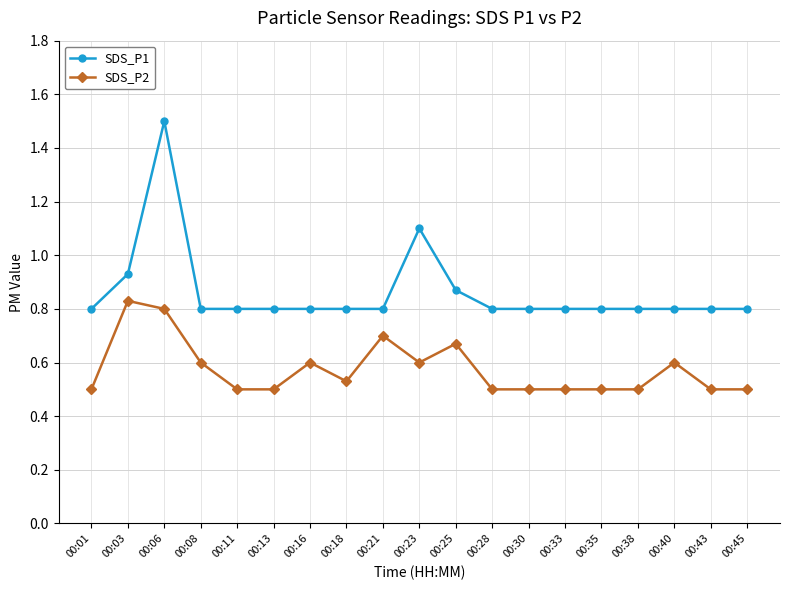

What is the sum of the SDS_P1 values at 00:06 and 00:38?

2.3